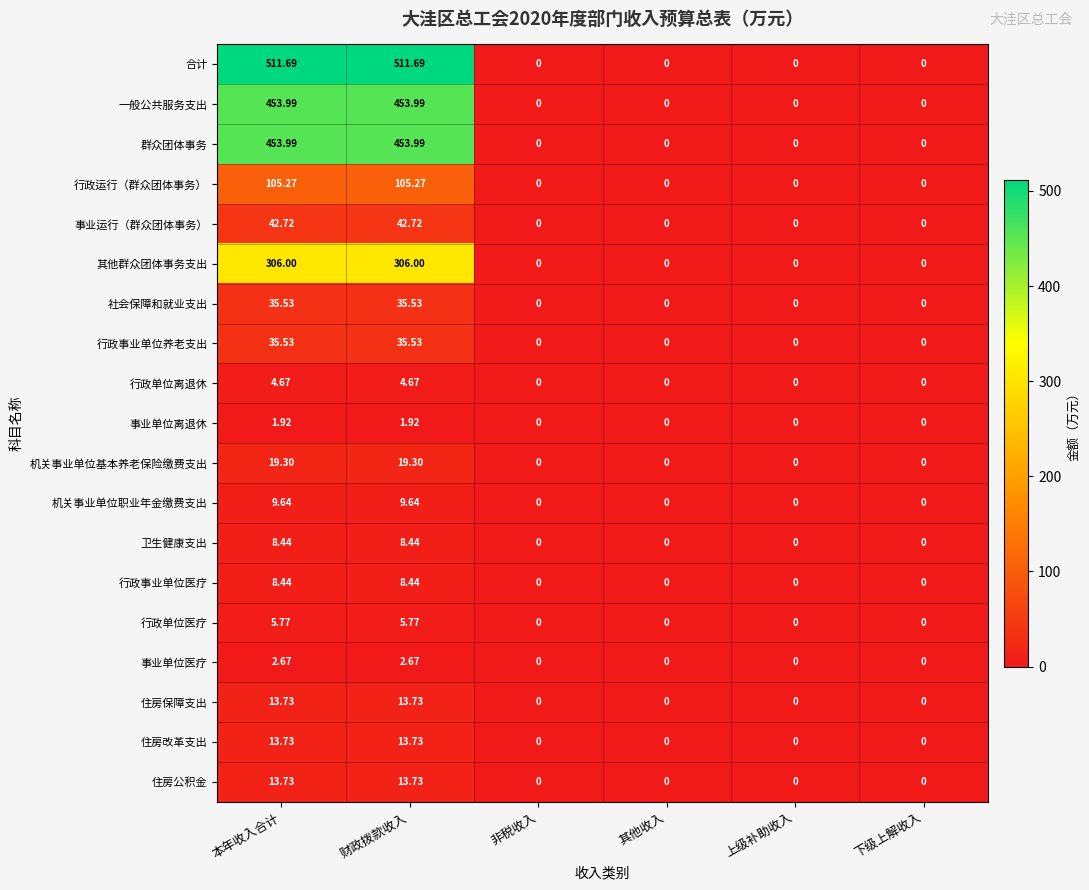

At how many categories does at least one series exceed 146?

2